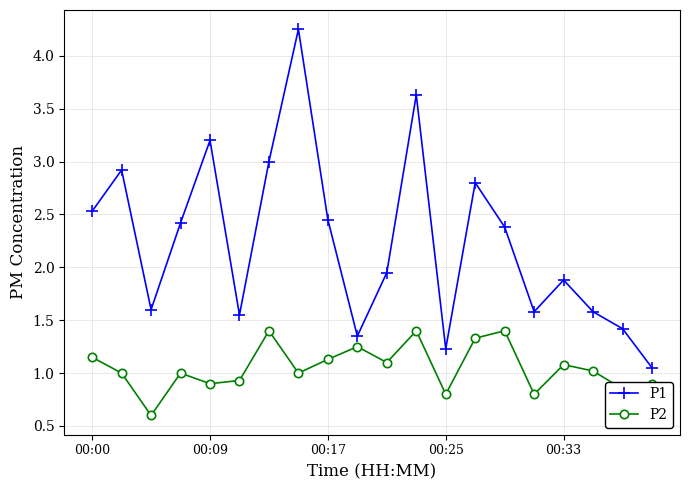

Which series has the widest spread of values?

P1